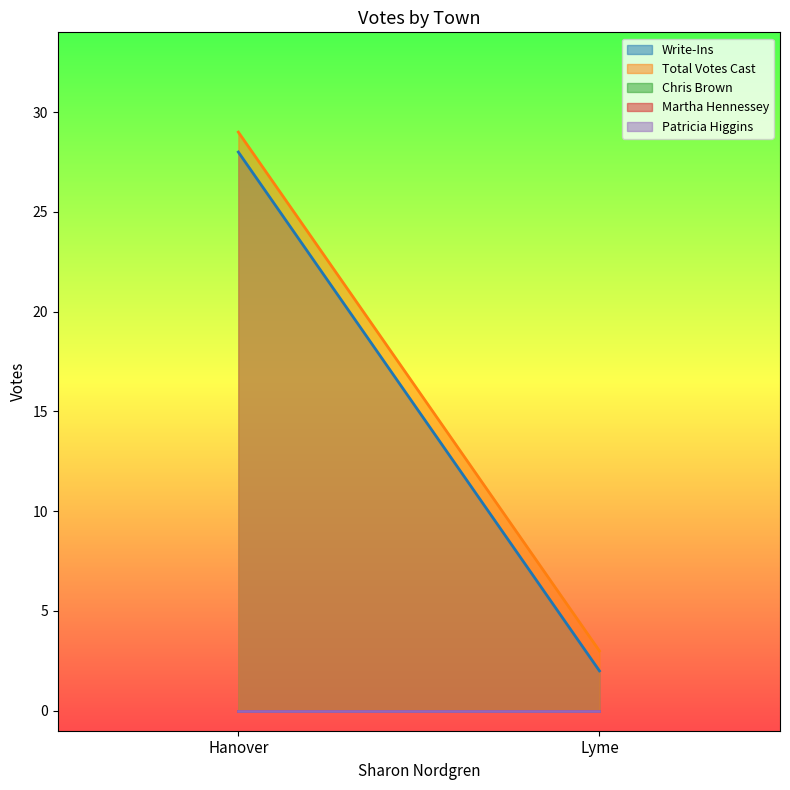

Reading left to right, extract all data points from this chart.

Write-Ins: 28	2
Total Votes Cast: 29	3
Chris Brown: 0	0
Martha Hennessey: 0	0
Patricia Higgins: 0	0